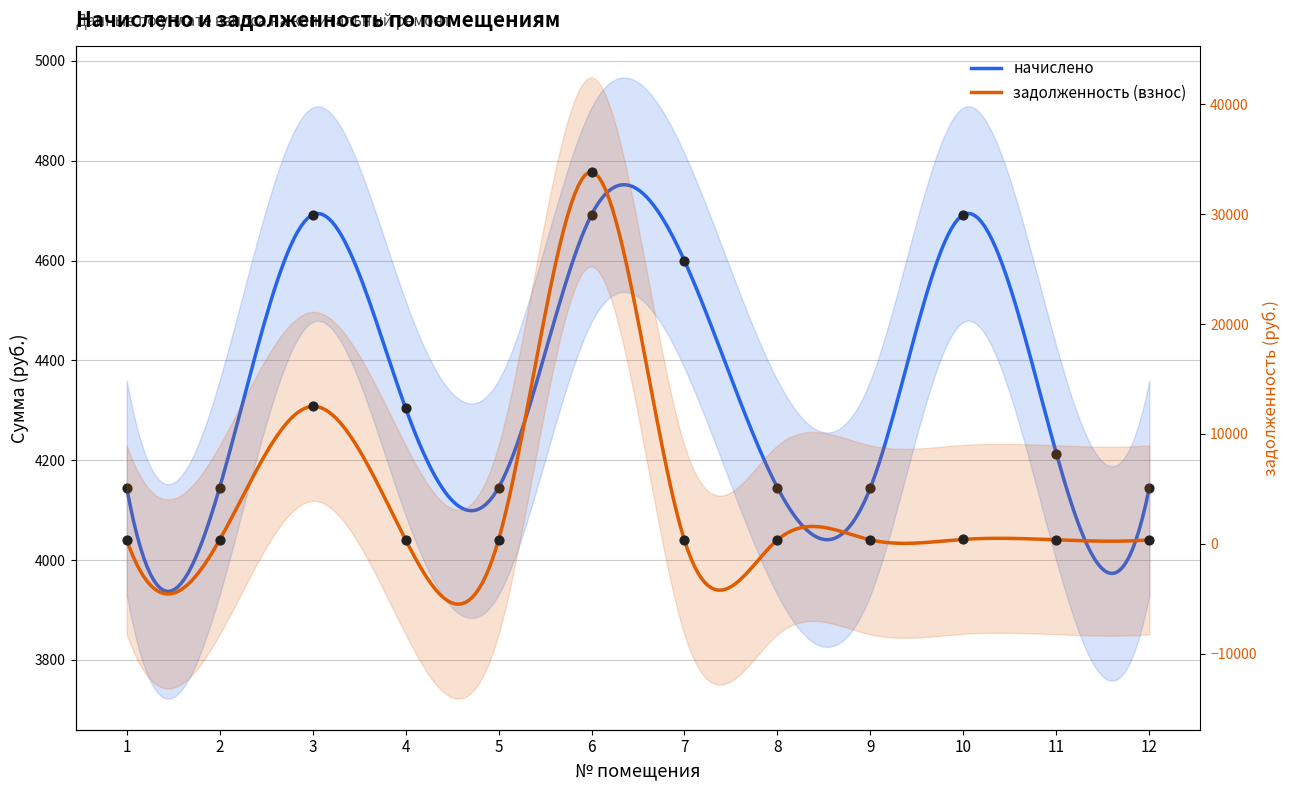

Which series has the largest Y range (max minus min)?

задолженность (взнос)